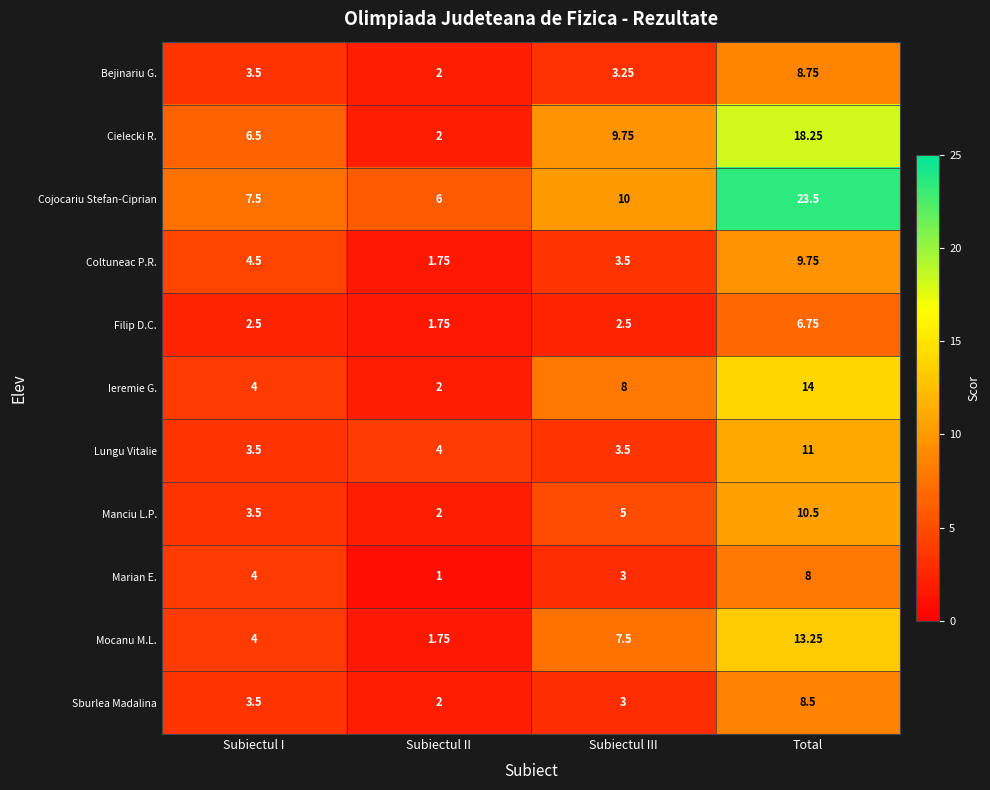

What is the maximum value shown in the chart?

23.5